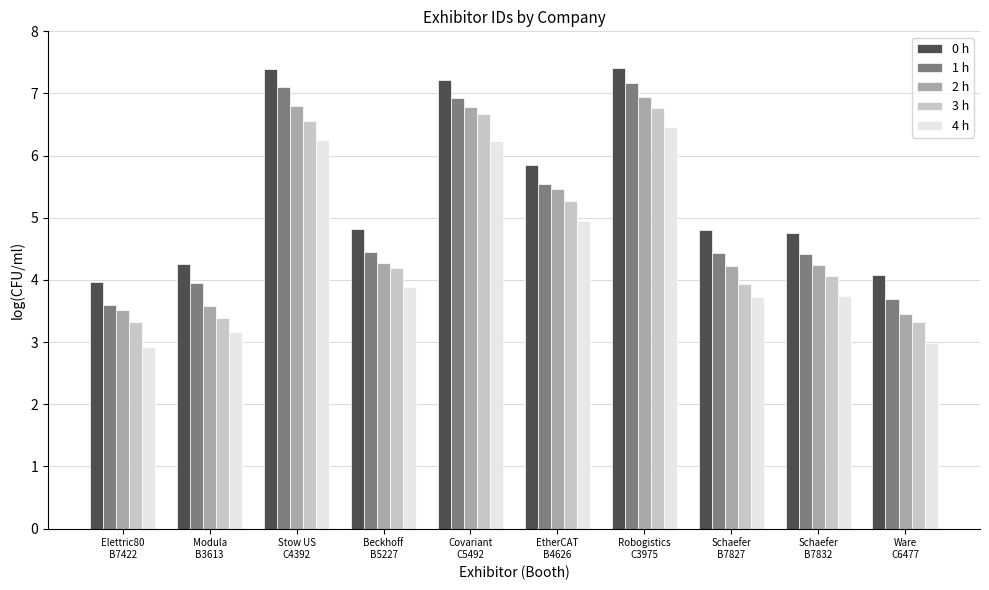

Which series has the largest total across all categories?

0 h